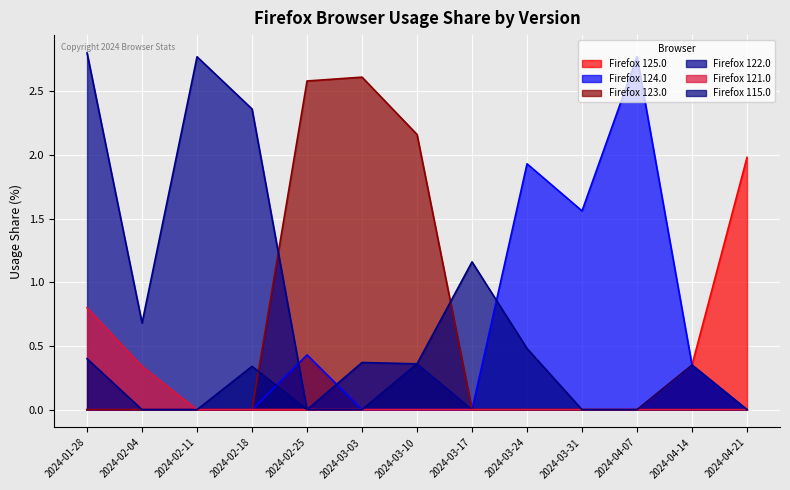

Reading left to right, what are all the values shown in this chart?

Firefox 125.0: 2024-01-28=0.0	2024-02-04=0.0	2024-02-11=0.0	2024-02-18=0.0	2024-02-25=0.0	2024-03-03=0.0	2024-03-10=0.0	2024-03-17=0.0	2024-03-24=0.0	2024-03-31=0.0	2024-04-07=0.0	2024-04-14=0.3	2024-04-21=2.0
Firefox 124.0: 2024-01-28=0.0	2024-02-04=0.0	2024-02-11=0.0	2024-02-18=0.0	2024-02-25=0.4	2024-03-03=0.0	2024-03-10=0.0	2024-03-17=0.0	2024-03-24=1.9	2024-03-31=1.6	2024-04-07=2.8	2024-04-14=0.3	2024-04-21=0.0
Firefox 123.0: 2024-01-28=0.0	2024-02-04=0.0	2024-02-11=0.0	2024-02-18=0.0	2024-02-25=2.6	2024-03-03=2.6	2024-03-10=2.2	2024-03-17=0.0	2024-03-24=0.0	2024-03-31=0.0	2024-04-07=0.0	2024-04-14=0.0	2024-04-21=0.0
Firefox 122.0: 2024-01-28=2.8	2024-02-04=0.7	2024-02-11=2.8	2024-02-18=2.4	2024-02-25=0.0	2024-03-03=0.4	2024-03-10=0.4	2024-03-17=0.0	2024-03-24=0.0	2024-03-31=0.0	2024-04-07=0.0	2024-04-14=0.0	2024-04-21=0.0
Firefox 121.0: 2024-01-28=0.8	2024-02-04=0.3	2024-02-11=0.0	2024-02-18=0.0	2024-02-25=0.0	2024-03-03=0.0	2024-03-10=0.0	2024-03-17=0.0	2024-03-24=0.0	2024-03-31=0.0	2024-04-07=0.0	2024-04-14=0.0	2024-04-21=0.0
Firefox 115.0: 2024-01-28=0.4	2024-02-04=0.0	2024-02-11=0.0	2024-02-18=0.3	2024-02-25=0.0	2024-03-03=0.0	2024-03-10=0.4	2024-03-17=1.2	2024-03-24=0.5	2024-03-31=0.0	2024-04-07=0.0	2024-04-14=0.3	2024-04-21=0.0